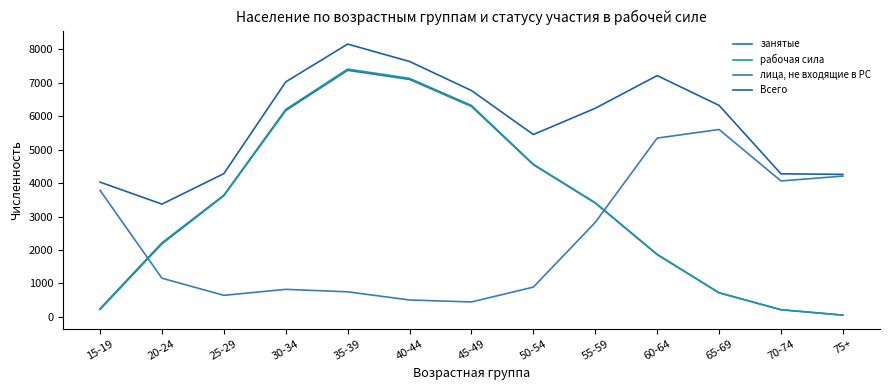

What is the label of the 2nd point from the left?

20-24